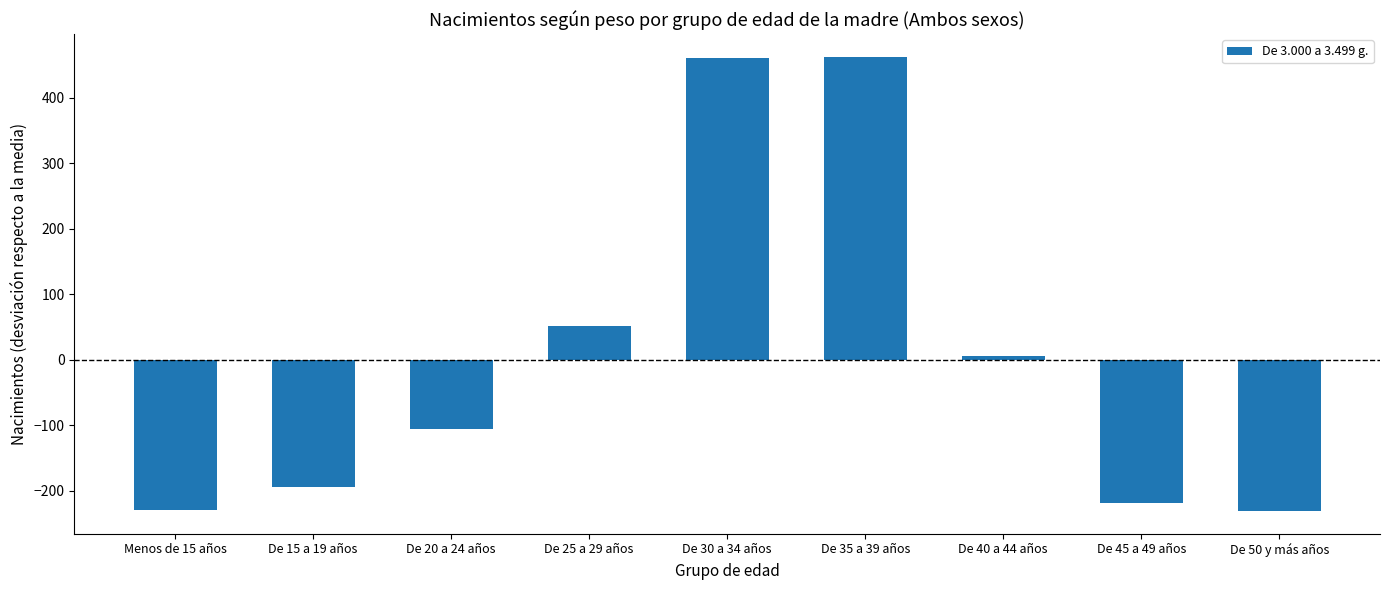

Is it true that the value at Menos de 15 años is -229.1?

True